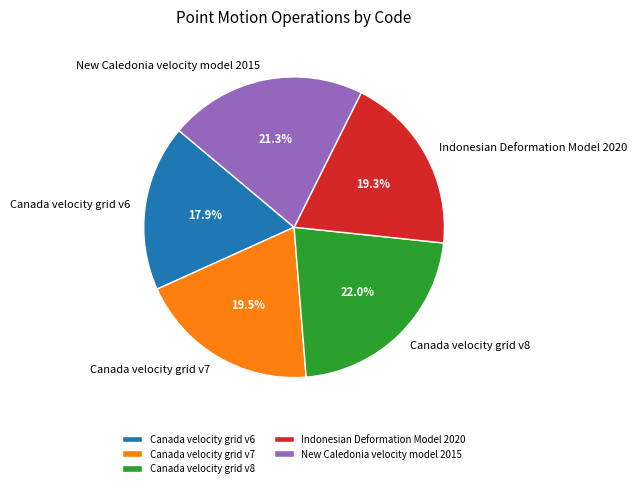

To the nearest percent, what percentage of the pie is Canada velocity grid v8?

22%